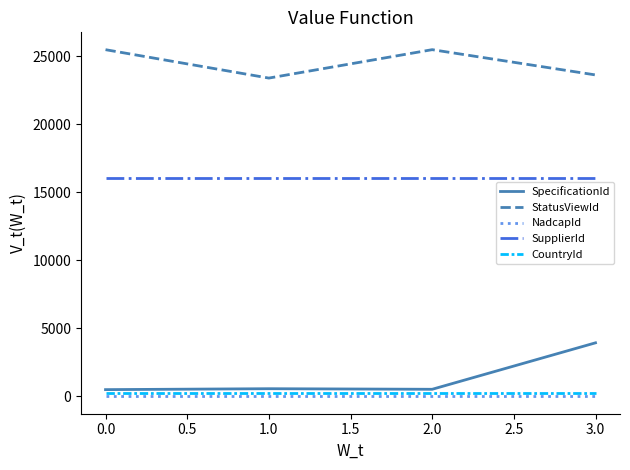

What is the maximum value shown in the chart?

25500